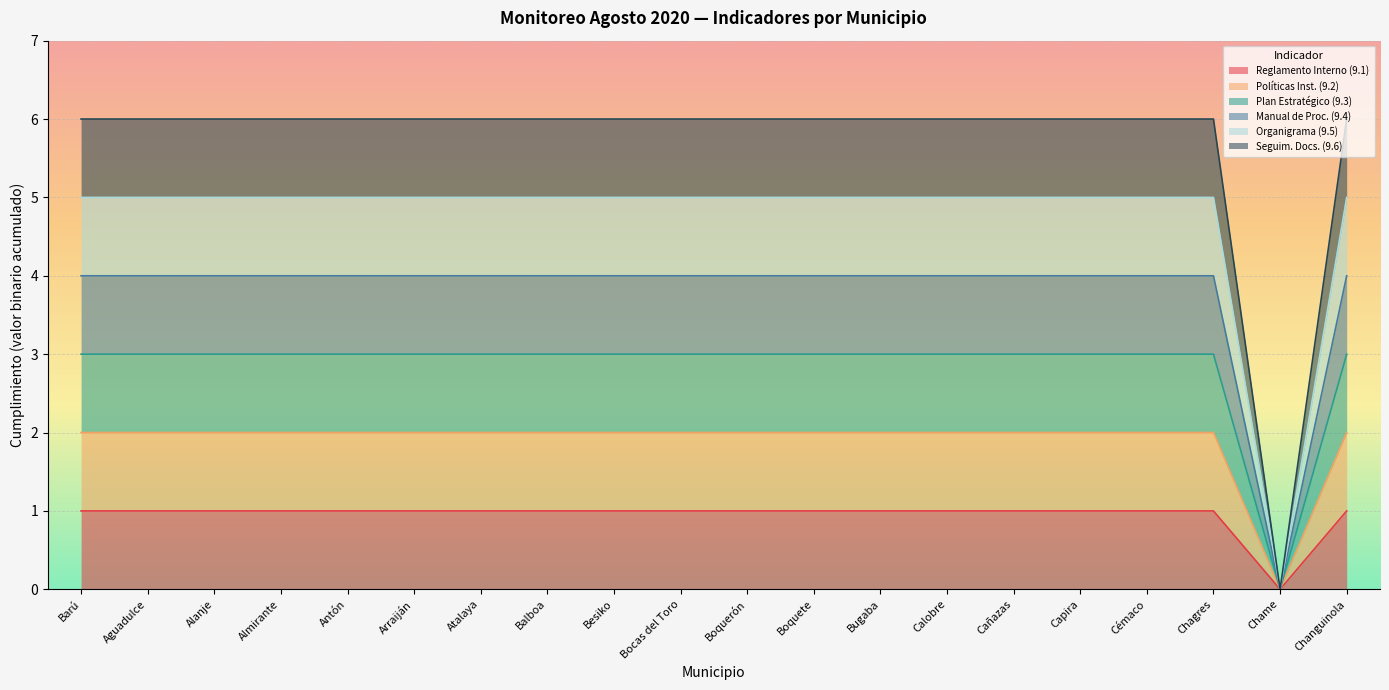

Reading left to right, transcribe all the data shown in this chart.

Reglamento Interno (9.1): Barú=1	Aguadulce=1	Alanje=1	Almirante=1	Antón=1	Arraiján=1	Atalaya=1	Balboa=1	Besiko=1	Bocas del Toro=1	Boquerón=1	Boquete=1	Bugaba=1	Calobre=1	Cañazas=1	Capira=1	Cémaco=1	Chagres=1	Chame=0	Changuinola=1
Políticas Inst. (9.2): Barú=2	Aguadulce=2	Alanje=2	Almirante=2	Antón=2	Arraiján=2	Atalaya=2	Balboa=2	Besiko=2	Bocas del Toro=2	Boquerón=2	Boquete=2	Bugaba=2	Calobre=2	Cañazas=2	Capira=2	Cémaco=2	Chagres=2	Chame=0	Changuinola=2
Plan Estratégico (9.3): Barú=3	Aguadulce=3	Alanje=3	Almirante=3	Antón=3	Arraiján=3	Atalaya=3	Balboa=3	Besiko=3	Bocas del Toro=3	Boquerón=3	Boquete=3	Bugaba=3	Calobre=3	Cañazas=3	Capira=3	Cémaco=3	Chagres=3	Chame=0	Changuinola=3
Manual de Proc. (9.4): Barú=4	Aguadulce=4	Alanje=4	Almirante=4	Antón=4	Arraiján=4	Atalaya=4	Balboa=4	Besiko=4	Bocas del Toro=4	Boquerón=4	Boquete=4	Bugaba=4	Calobre=4	Cañazas=4	Capira=4	Cémaco=4	Chagres=4	Chame=0	Changuinola=4
Organigrama (9.5): Barú=5	Aguadulce=5	Alanje=5	Almirante=5	Antón=5	Arraiján=5	Atalaya=5	Balboa=5	Besiko=5	Bocas del Toro=5	Boquerón=5	Boquete=5	Bugaba=5	Calobre=5	Cañazas=5	Capira=5	Cémaco=5	Chagres=5	Chame=0	Changuinola=5
Seguim. Docs. (9.6): Barú=6	Aguadulce=6	Alanje=6	Almirante=6	Antón=6	Arraiján=6	Atalaya=6	Balboa=6	Besiko=6	Bocas del Toro=6	Boquerón=6	Boquete=6	Bugaba=6	Calobre=6	Cañazas=6	Capira=6	Cémaco=6	Chagres=6	Chame=0	Changuinola=6